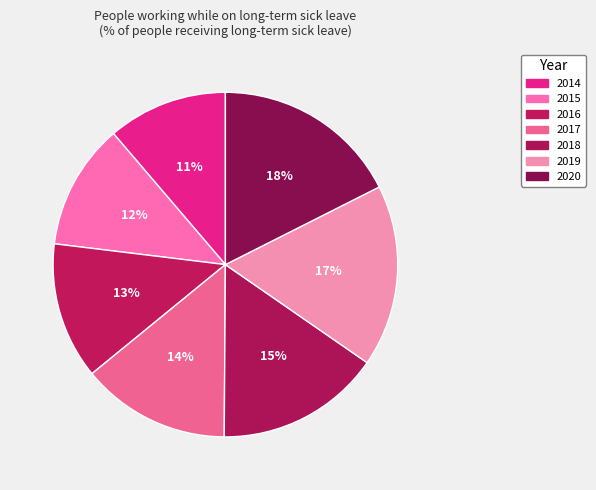

How many slices are in this pie chart?

7